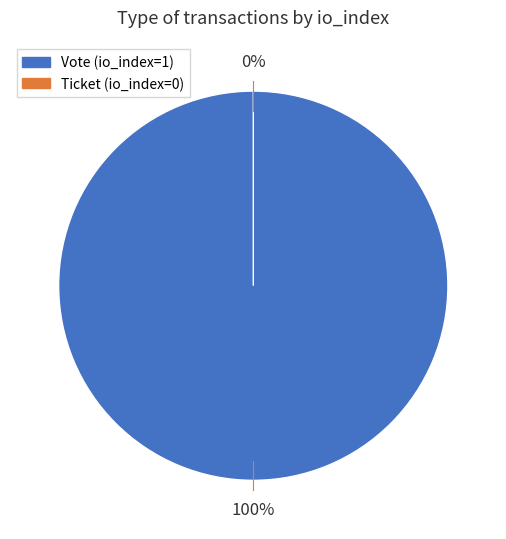

The Ticket slice represents 15% of the pie. True or false?

False